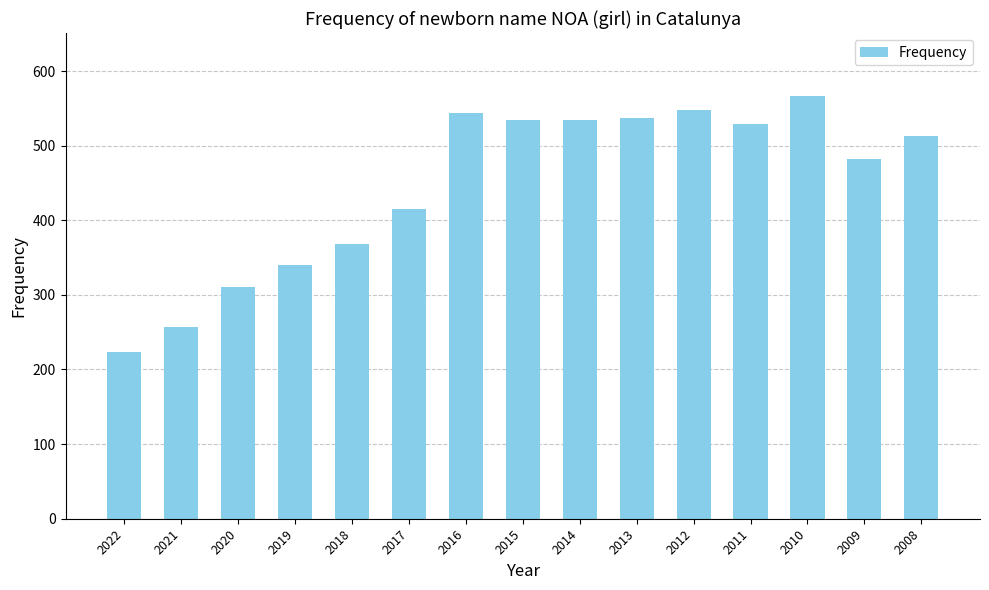

Which has a higher value, 2011 or 2016?

2016